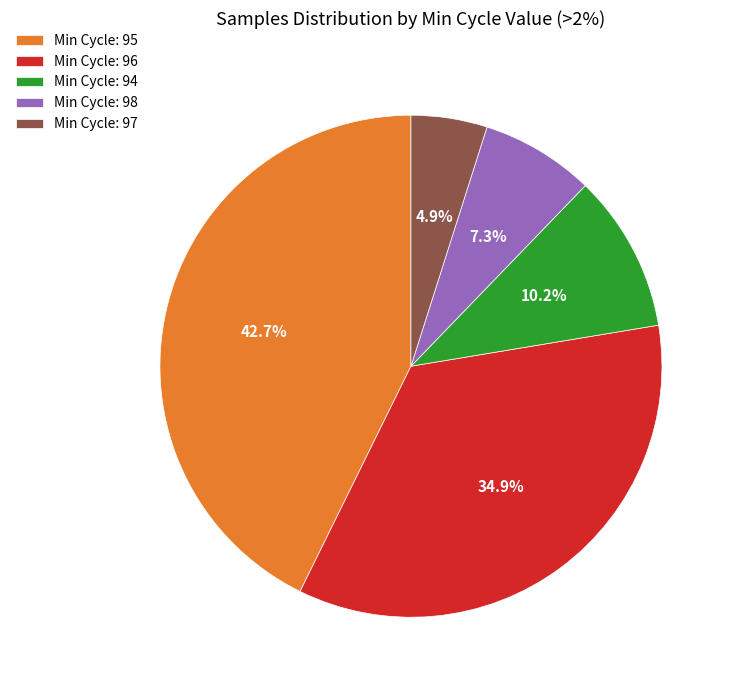

Between Min Cycle: 97 and Min Cycle: 95, which is larger?

Min Cycle: 95